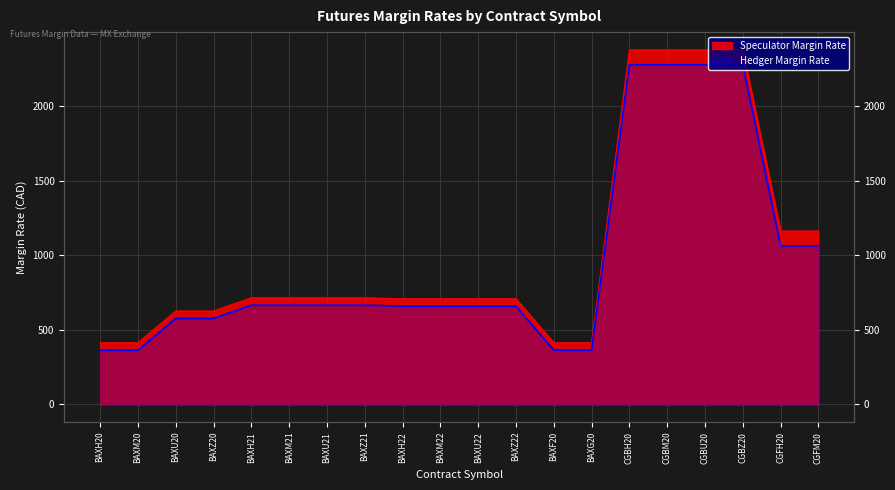

What is the sum of the Hedger Margin Rate values at CGBU20 and BAXU22?

2939